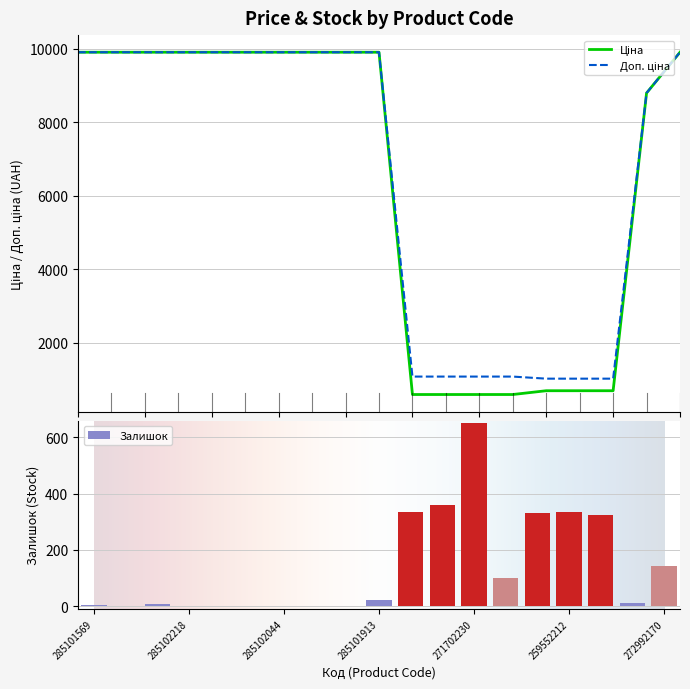

The value of Ціна at 285102120 is 9908.5. True or false?

True